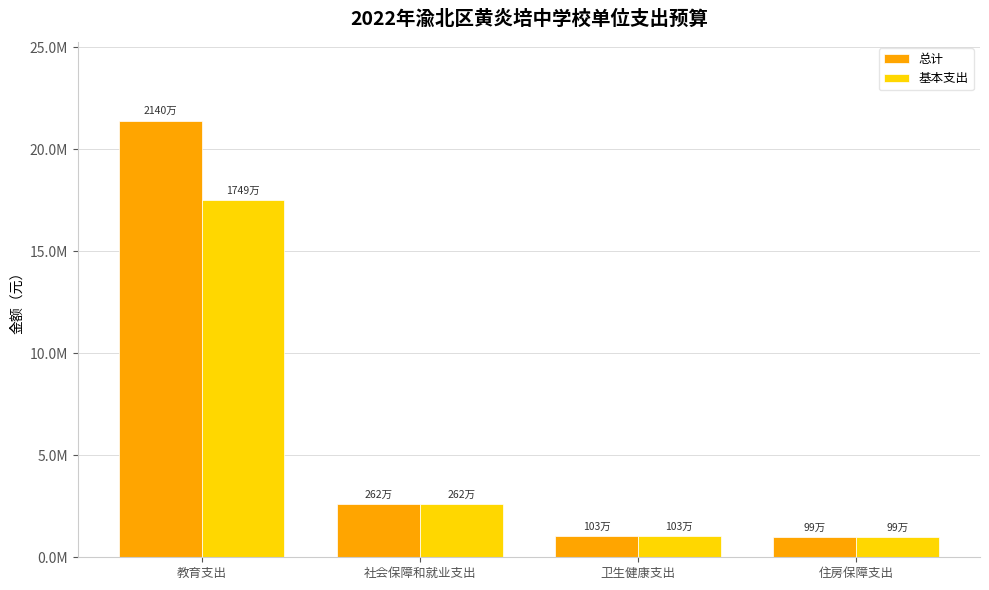

What is the sum of the 基本支出 values at 卫生健康支出 and 住房保障支出?

2023443.5